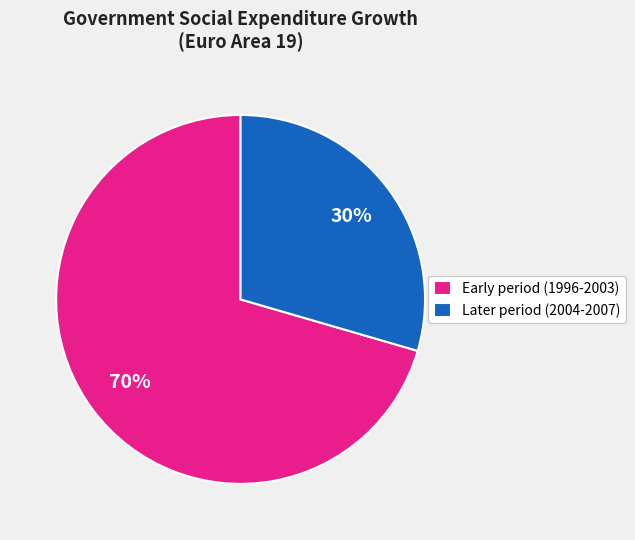

The Later period (2004-2007) slice represents 30% of the pie. True or false?

True